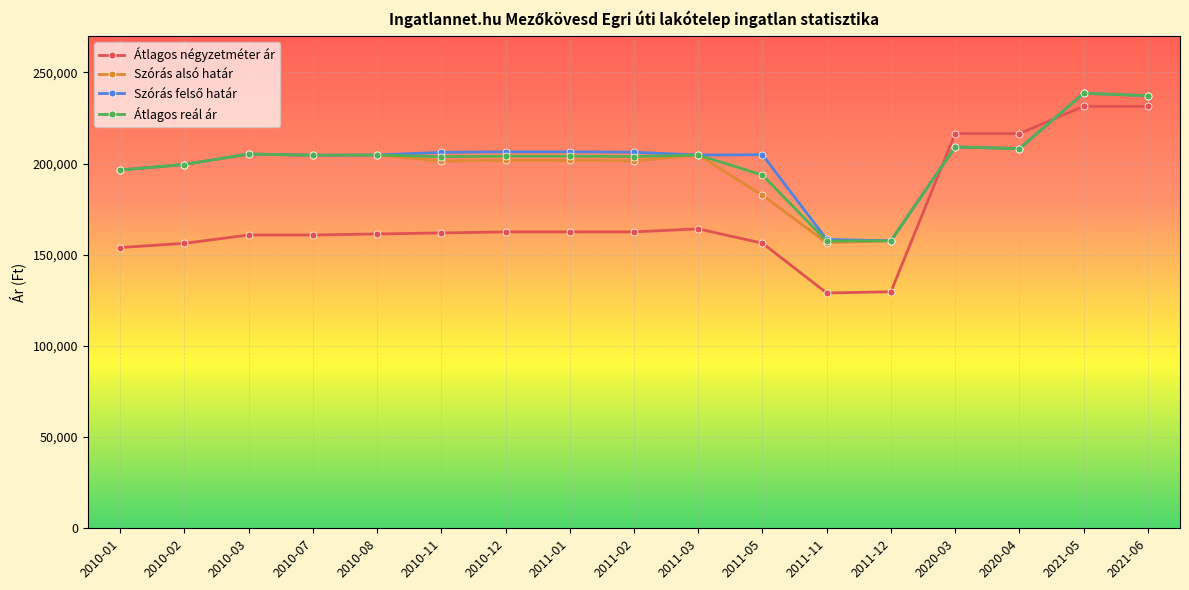

What is the total value across all series at 2011-05?

737375